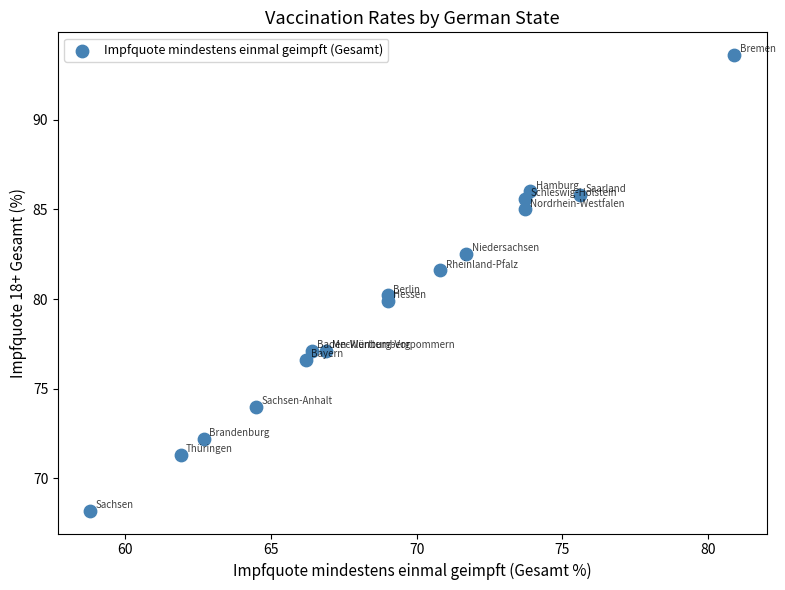

What is the range of X values (max minus min)?

22.1